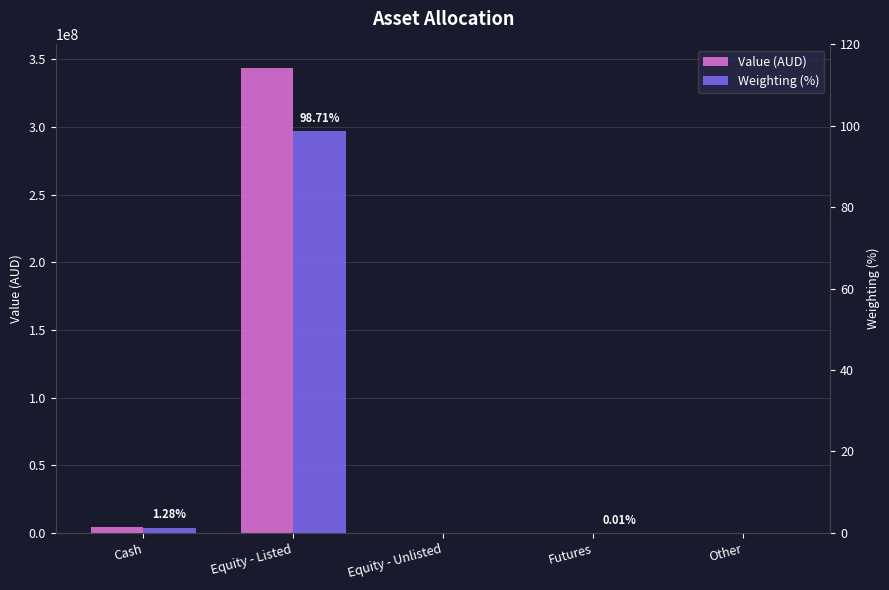

Read the Value (AUD) value at Equity - Unlisted.

440.3